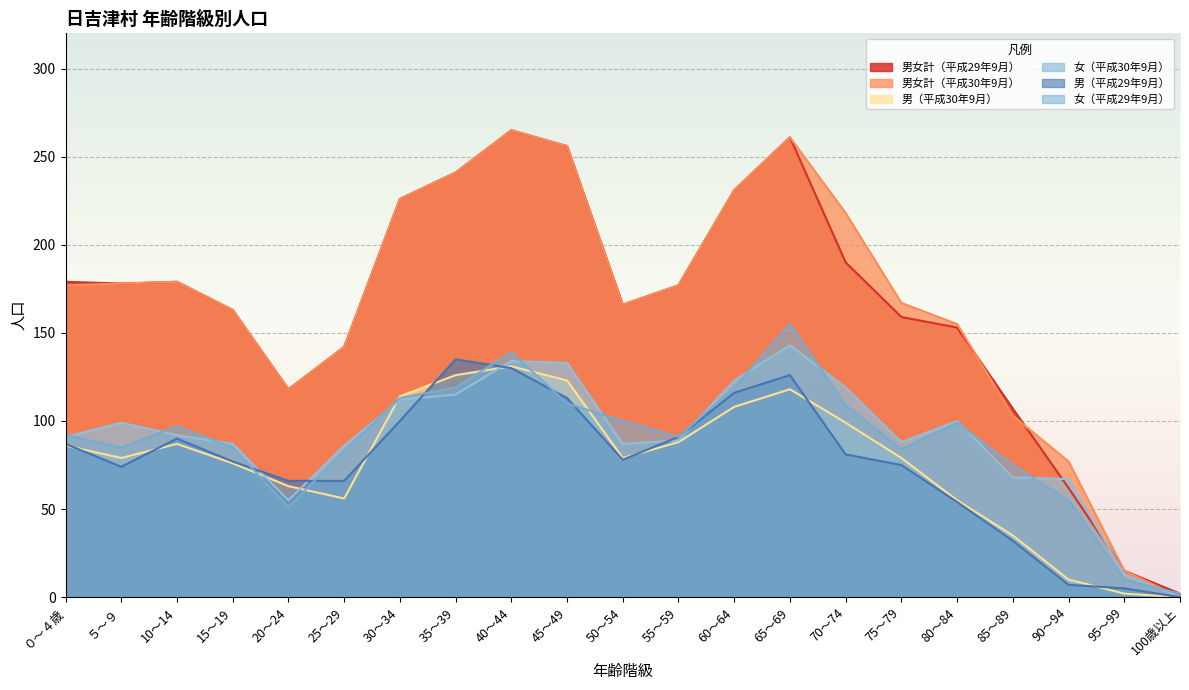

Reading left to right, transcribe all the data shown in this chart.

男女計（平成29年9月）: 179	178	179	163	118	142	226	241	265	256	166	177	231	261	190	159	153	107	62	15	2
男女計（平成30年9月）: 177	178	179	163	118	142	226	241	265	256	166	177	231	261	218	167	155	103	77	15	0
男（平成30年9月）: 86	79	87	76	63	56	114	126	131	123	79	88	108	118	99	79	55	35	10	2	0
女（平成30年9月）: 91	99	92	87	55	86	112	115	134	133	87	89	123	143	119	88	100	68	67	13	0
男（平成29年9月）: 87	74	90	77	66	66	100	135	130	113	78	91	116	126	81	75	54	32	7	5	0
女（平成29年9月）: 92	85	97	85	51	83	113	119	139	110	100	91	119	155	109	84	99	75	55	10	2